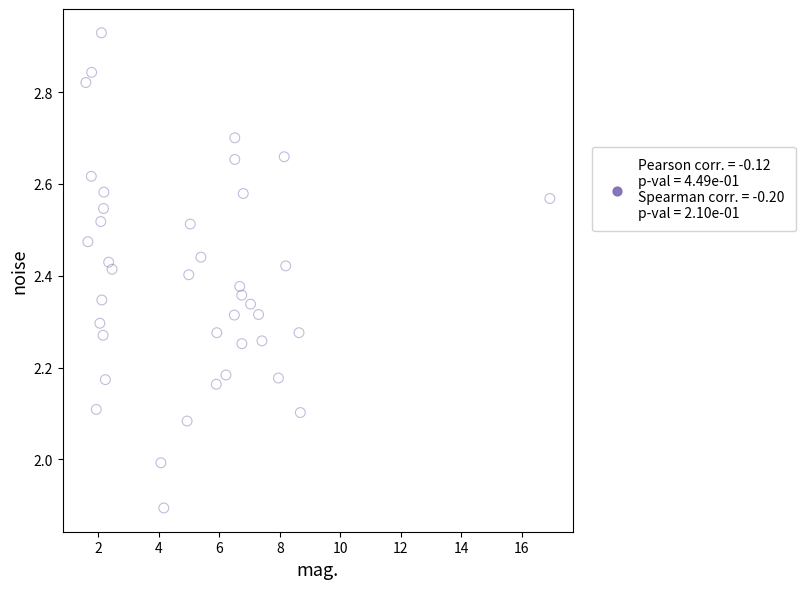

What is the range of Y values (max minus min)?

1.0